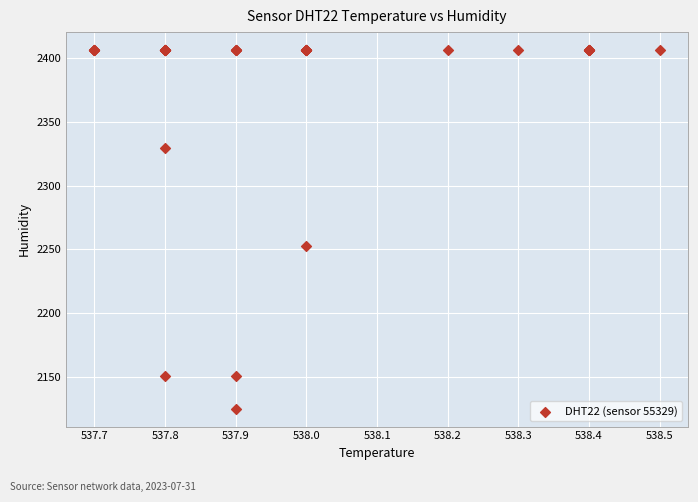

What Y value in the scatter plot is closest to 2265?

2252.8